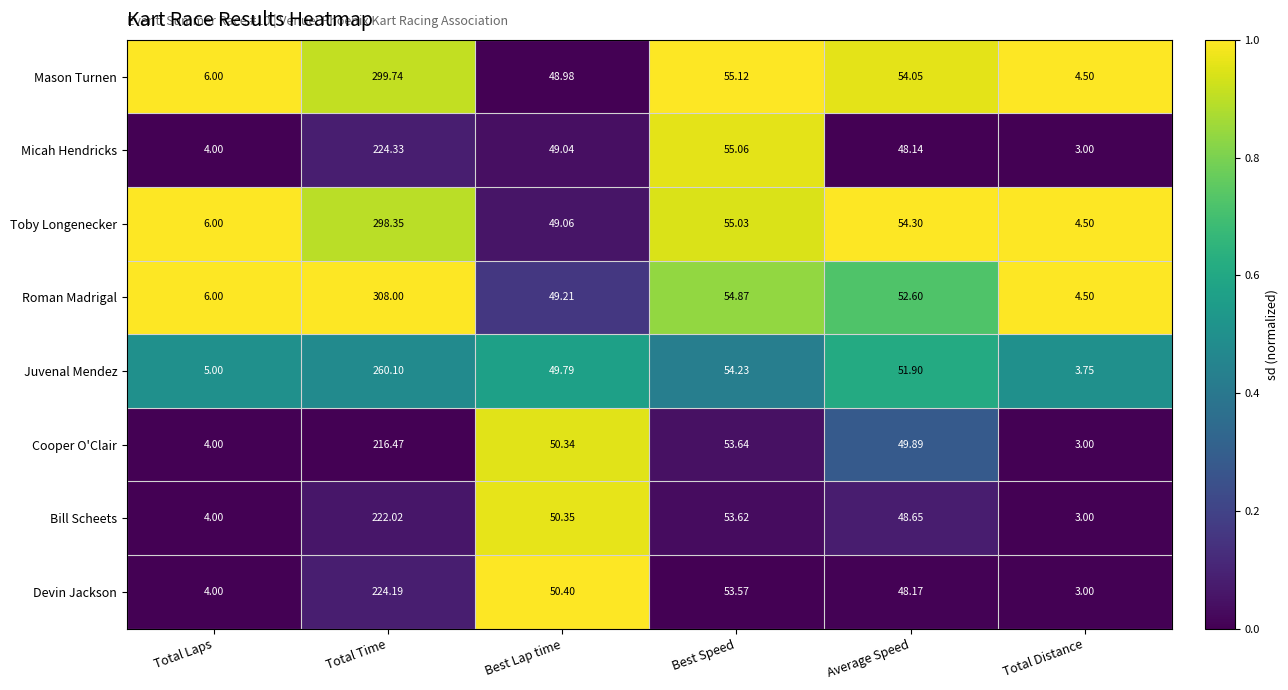

List the labels in order of Toby Longenecker value, smallest first.

Total Distance, Total Laps, Best Lap time, Average Speed, Best Speed, Total Time